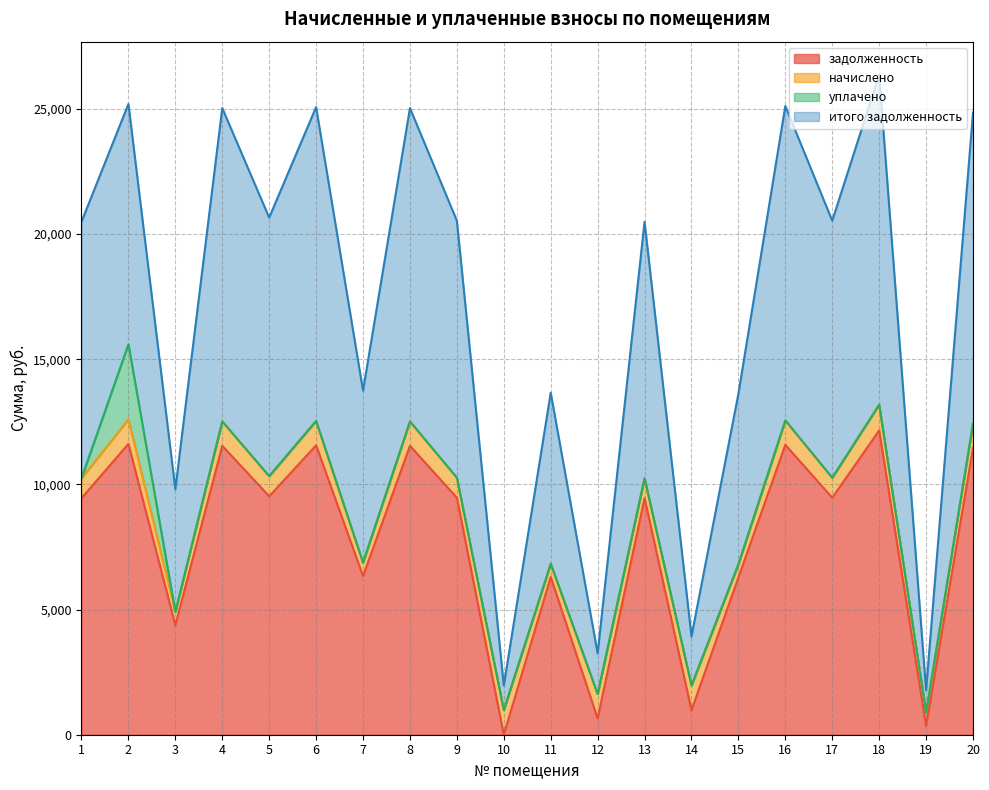

How many lines are shown in the chart?

4